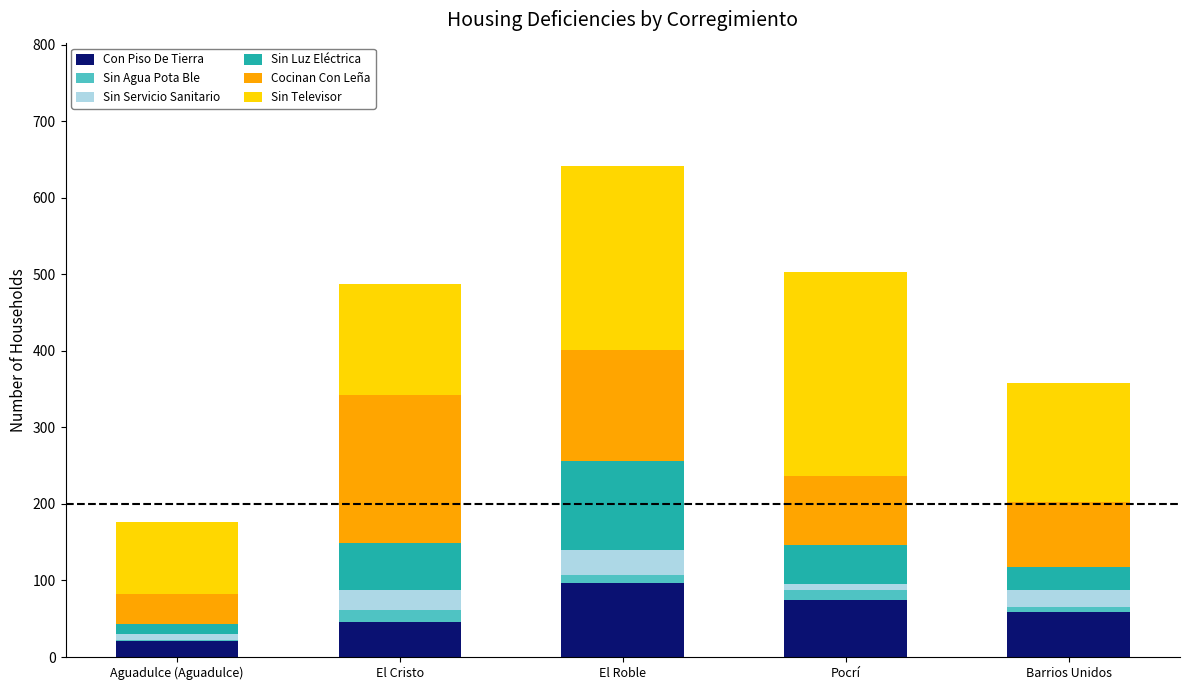

Which category has the highest value in the Con Piso De Tierra series?

El Roble